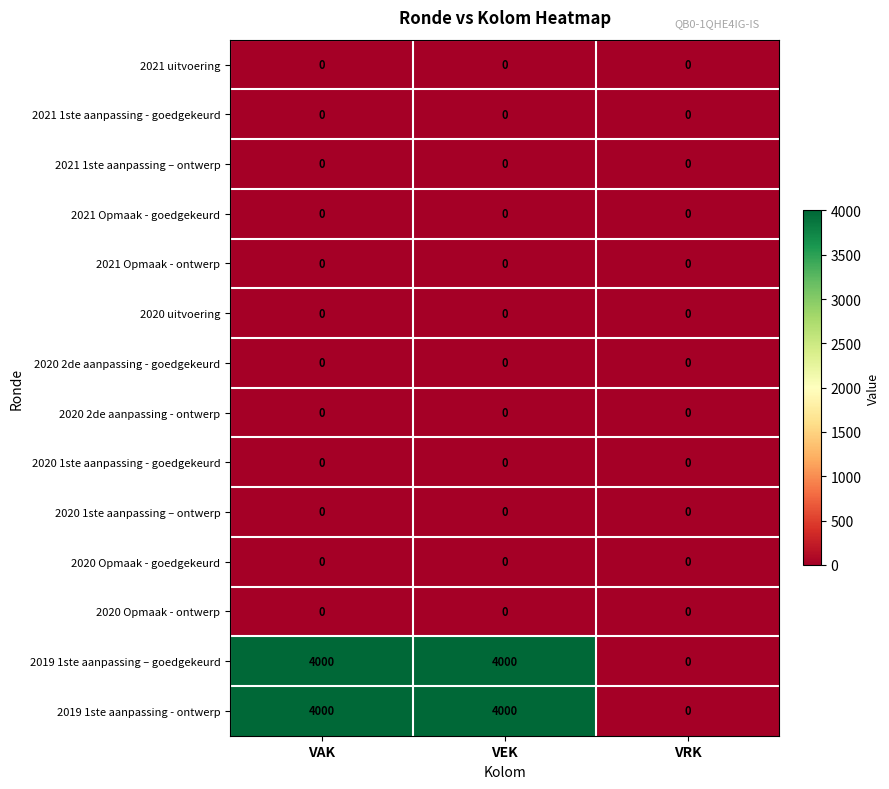

What is the sum of all 2019 1ste aanpassing - ontwerp values?

8000